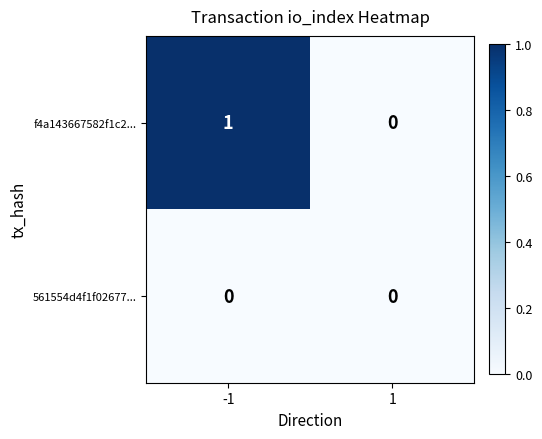

List the series in order of their overall mean, lowest first.

561554d4f1f02677..., f4a143667582f1c2...